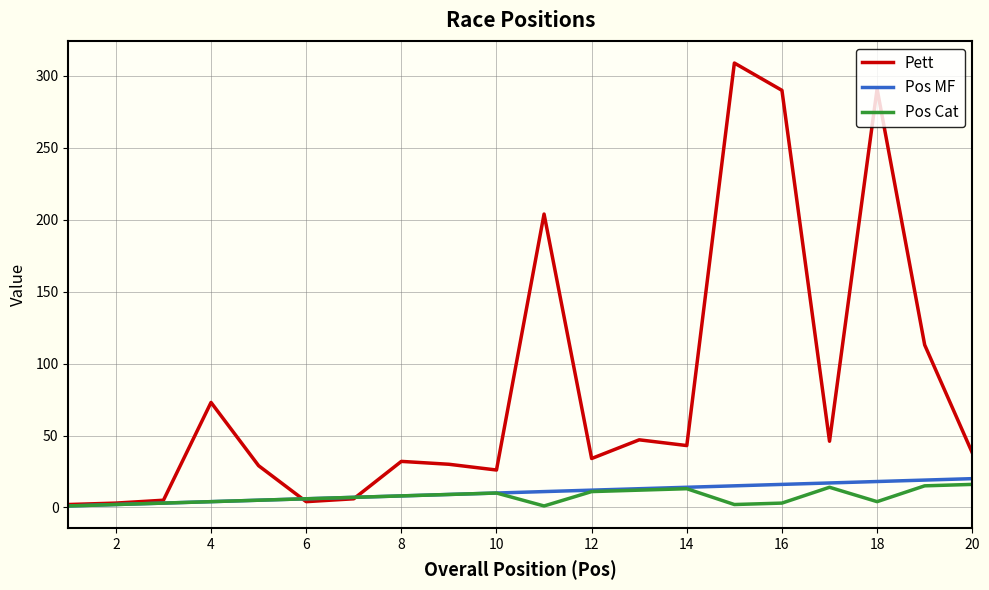

What is the highest value of the Pett series?

309